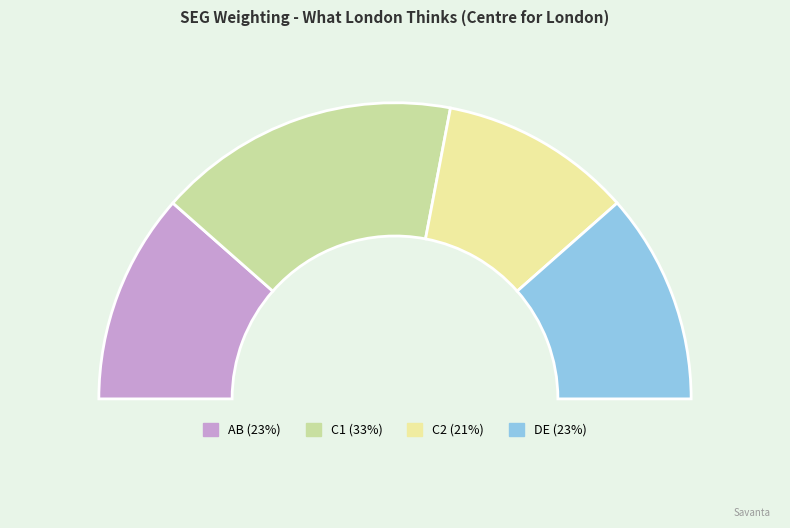

Is there any slice that represents more than half of the pie?

No